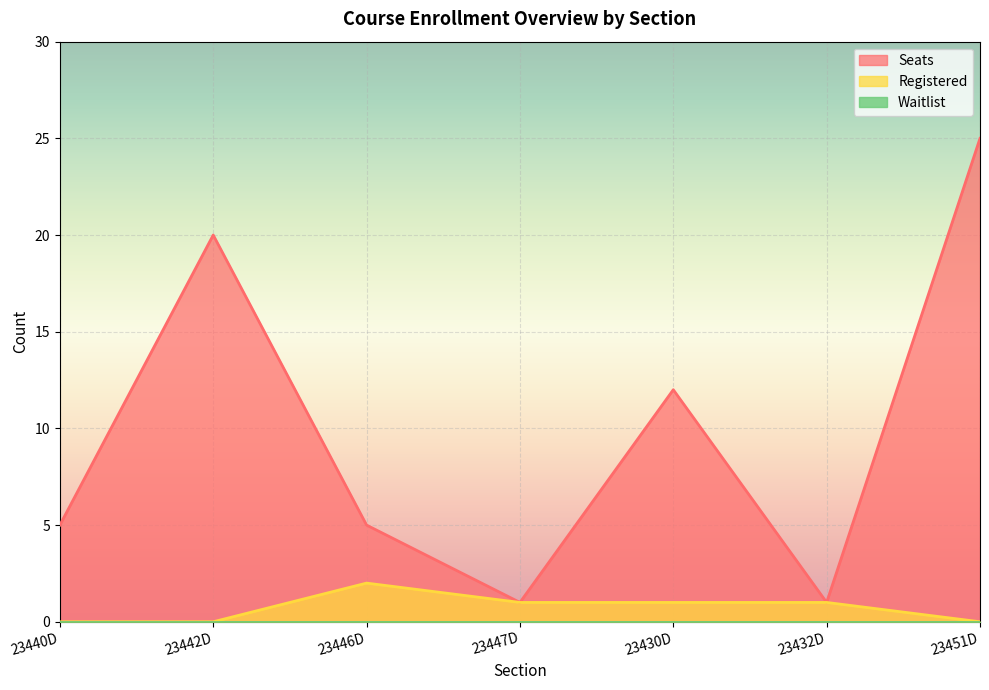

How many interior local peaks does the Registered series have?

1